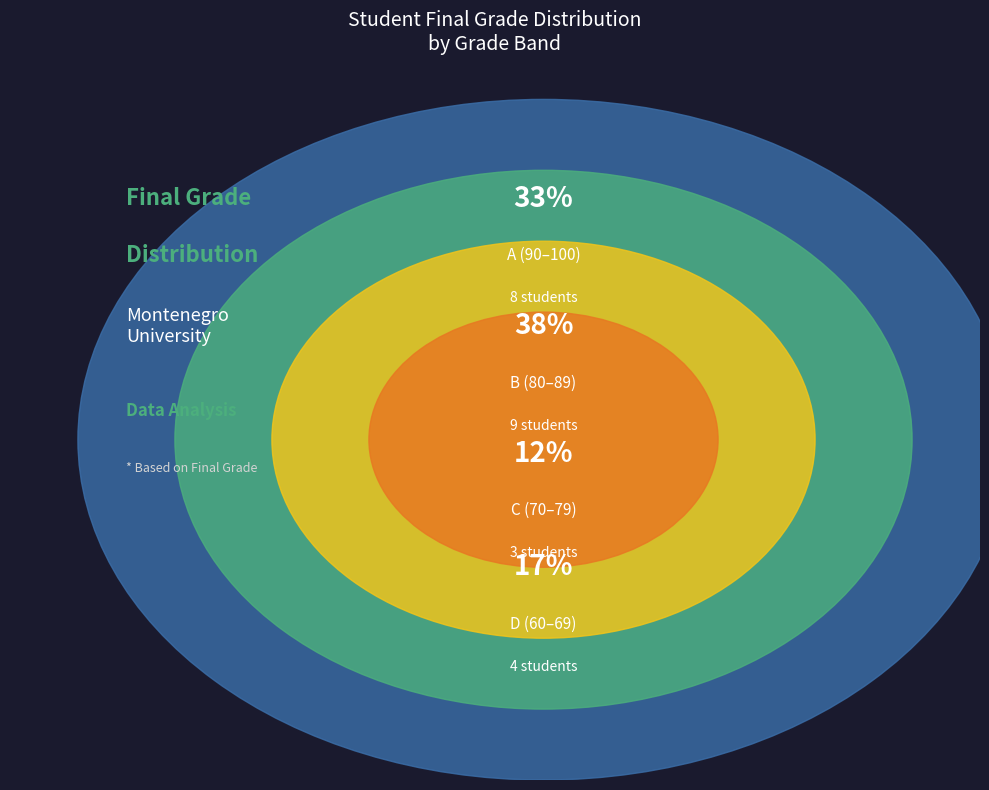

Does any single category account for the majority?

No